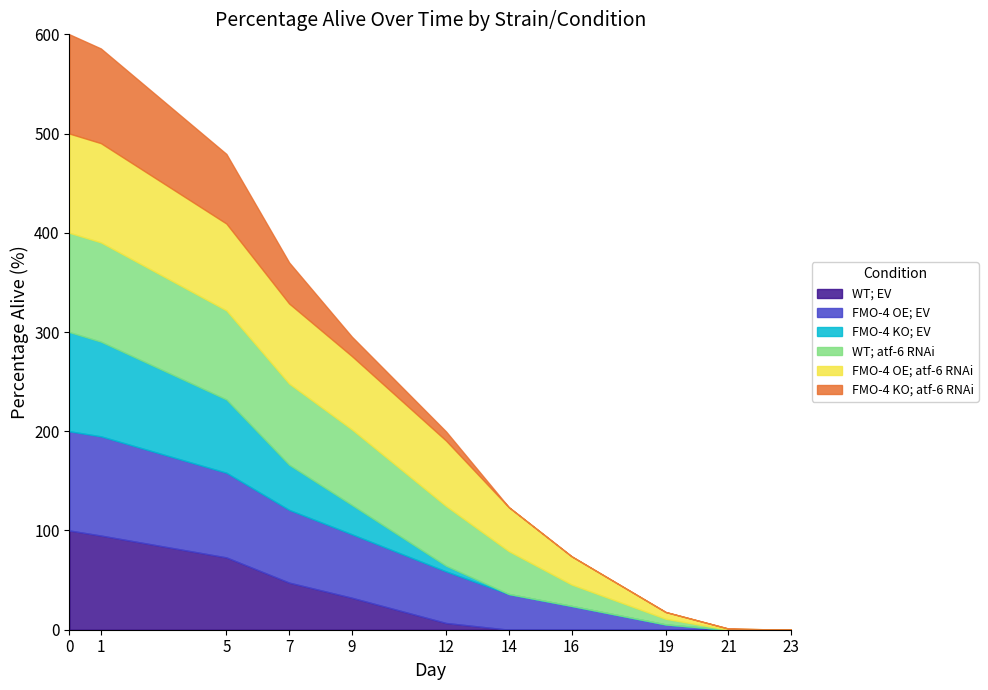

Where is FMO-4 KO; EV nearest to the value 50?

7